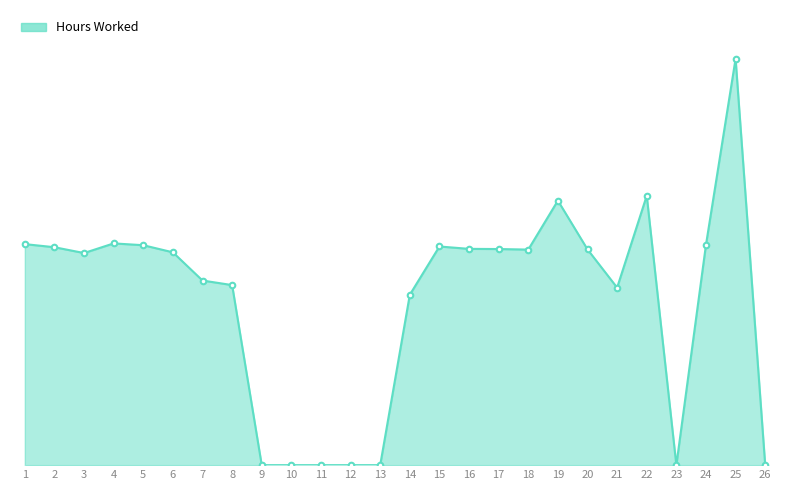

What is the change in value from 19 to 23?

-14.5